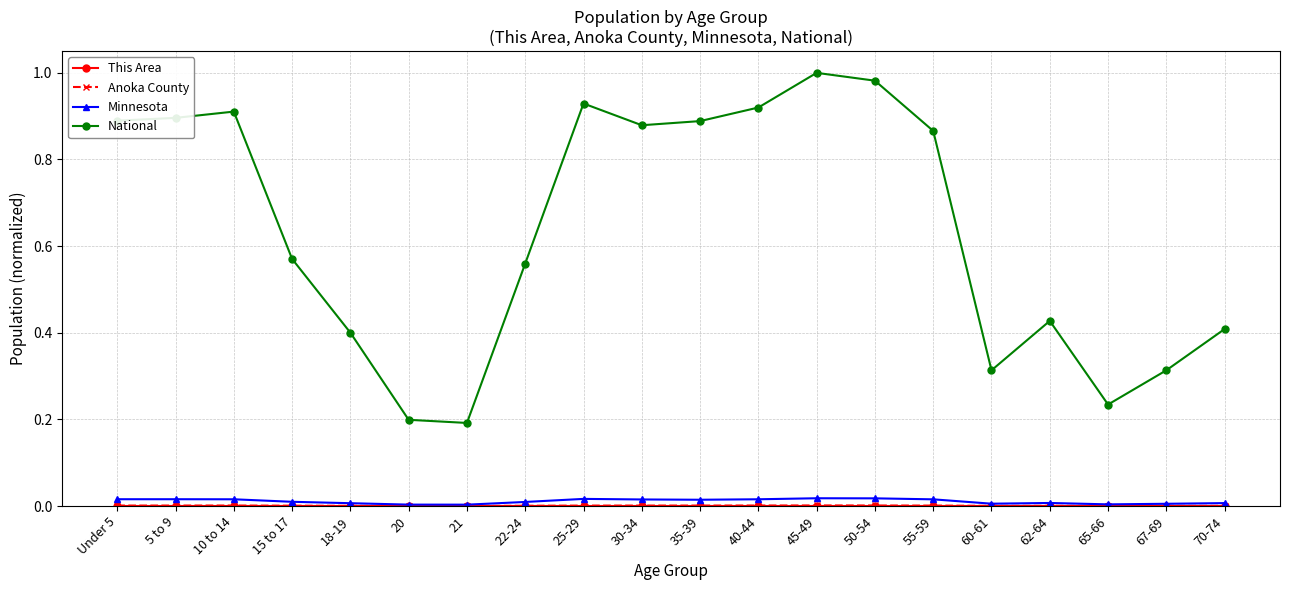

Which series changed the most between 18-19 and 60-61?

National